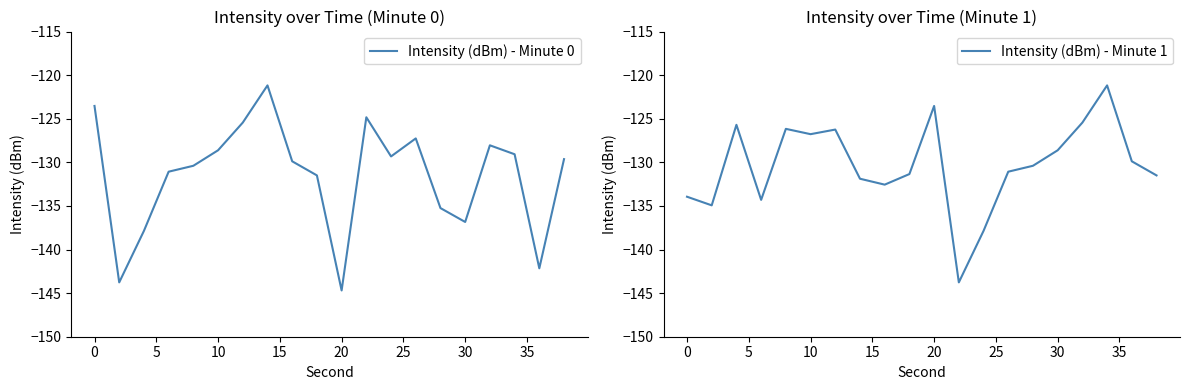

Is it true that Intensity (dBm) - Minute 0 equals -186.2 at 10?

False